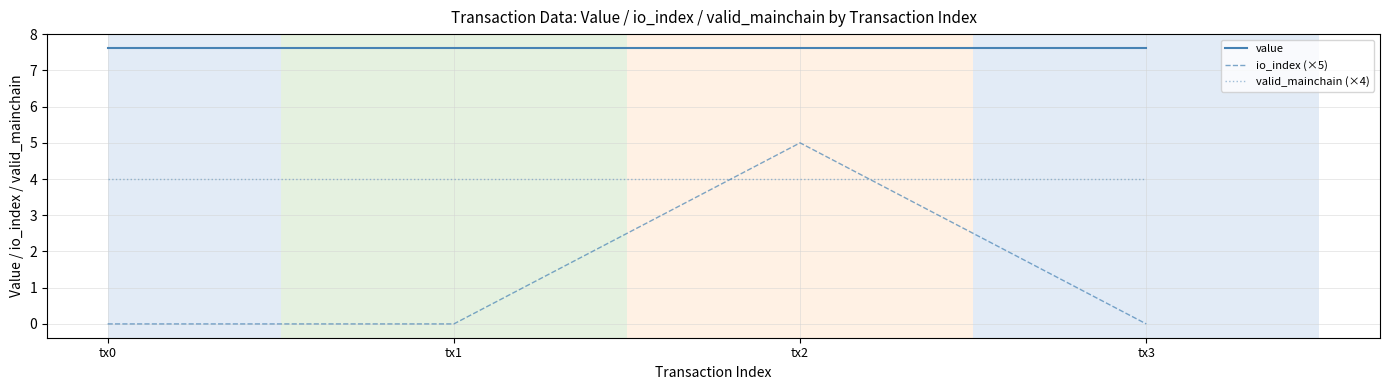

At tx2, list the series in order from largest to smallest.

value, io_index (×5), valid_mainchain (×4)